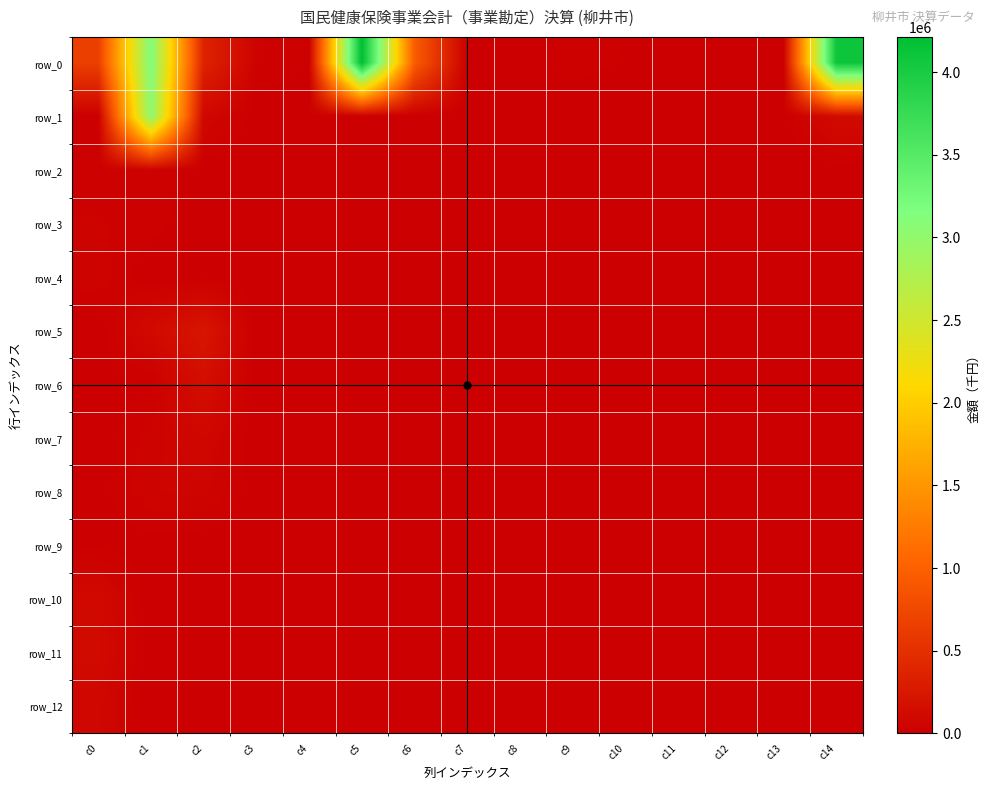

What is the average value of the row_0 series?

901448